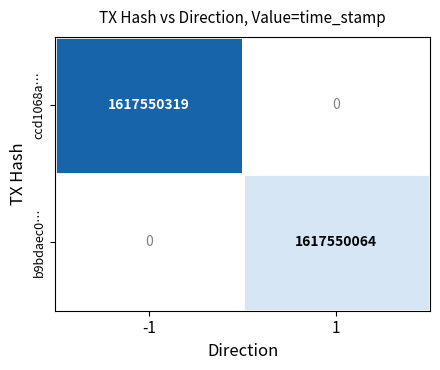

Rank the series at 1 from lowest to highest value.

ccd1068a61918c2ffb681b2a363b0f3e2e3b4fe, b9bdaec0718566e124969f44a6b553fbe699e98